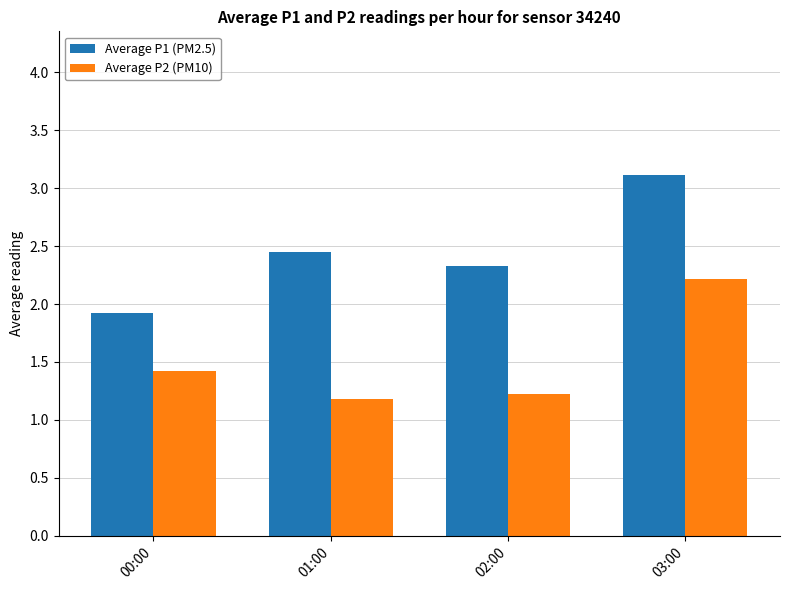

Is it true that Average P2 (PM10) equals 1.4 at 00:00?

True